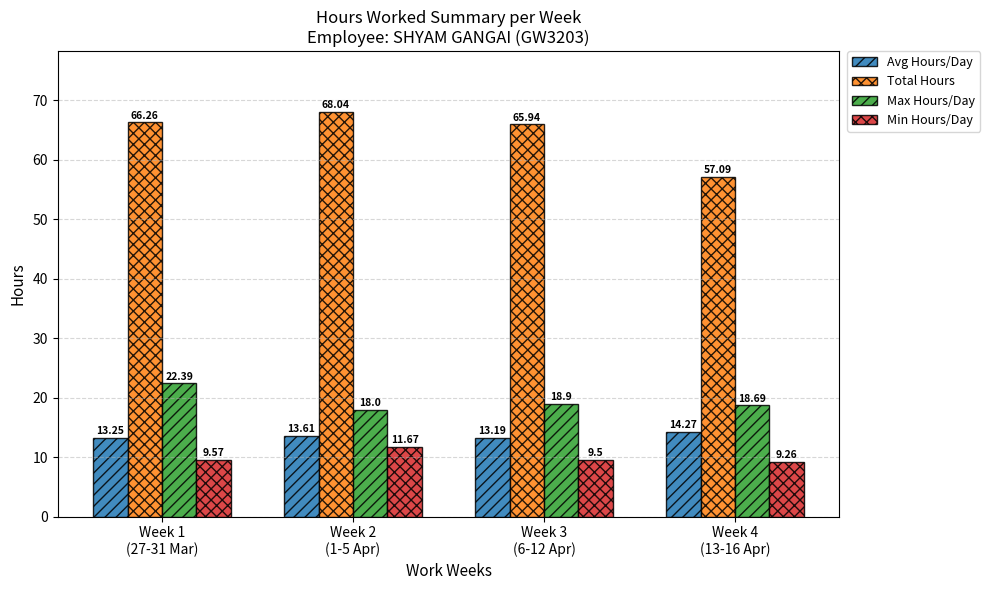

Which label corresponds to the largest value in the chart?

Week 2
(1-5 Apr)